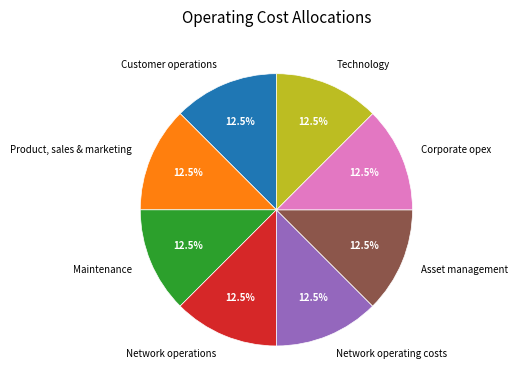

Does Product, sales & marketing represent more than half of the total?

No